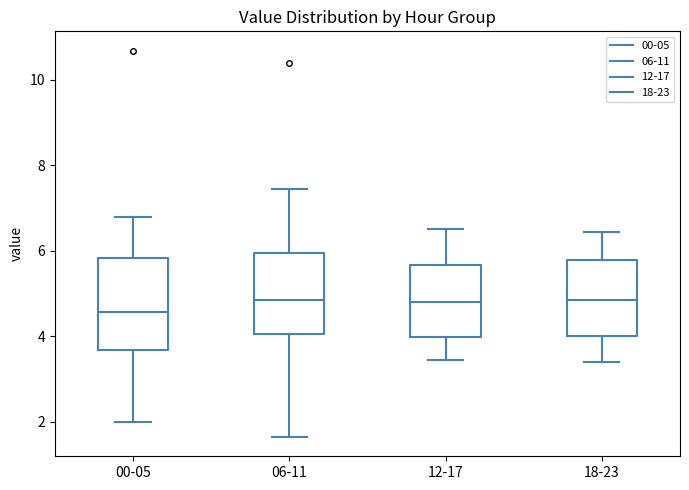

Reading left to right, read every box against the y-axis: the position of its median line, the range the box covers, and the ends of its whiskers. The values are not printed on the chart, so give them approximately, as read against the axis.

00-05: median 4.6, box 3.6 to 5.8, whiskers 2.0 to 6.8
06-11: median 4.8, box 4.0 to 6.0, whiskers 1.6 to 7.4
12-17: median 4.8, box 4.0 to 5.6, whiskers 3.4 to 6.6
18-23: median 4.8, box 4.0 to 5.8, whiskers 3.4 to 6.4